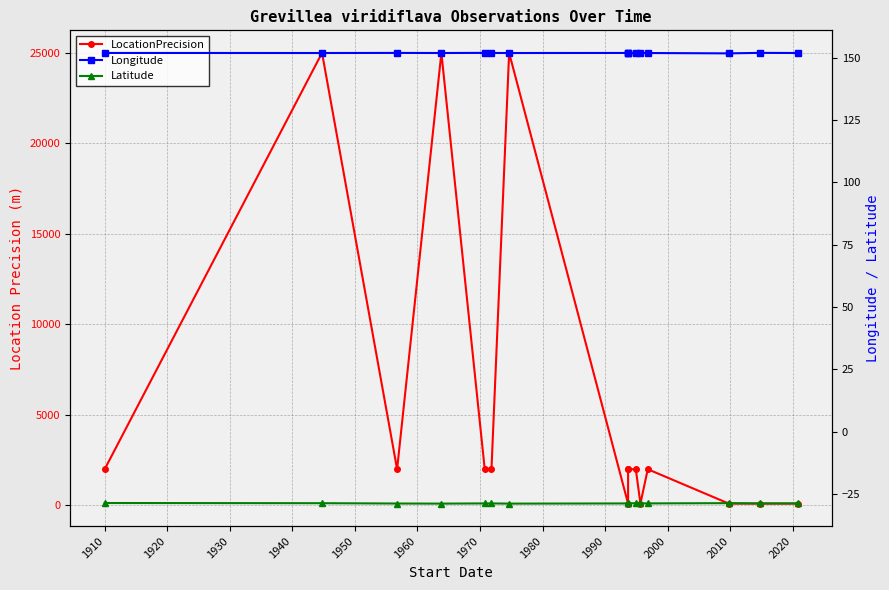

What is the average value of the LocationPrecision series?

5718.8